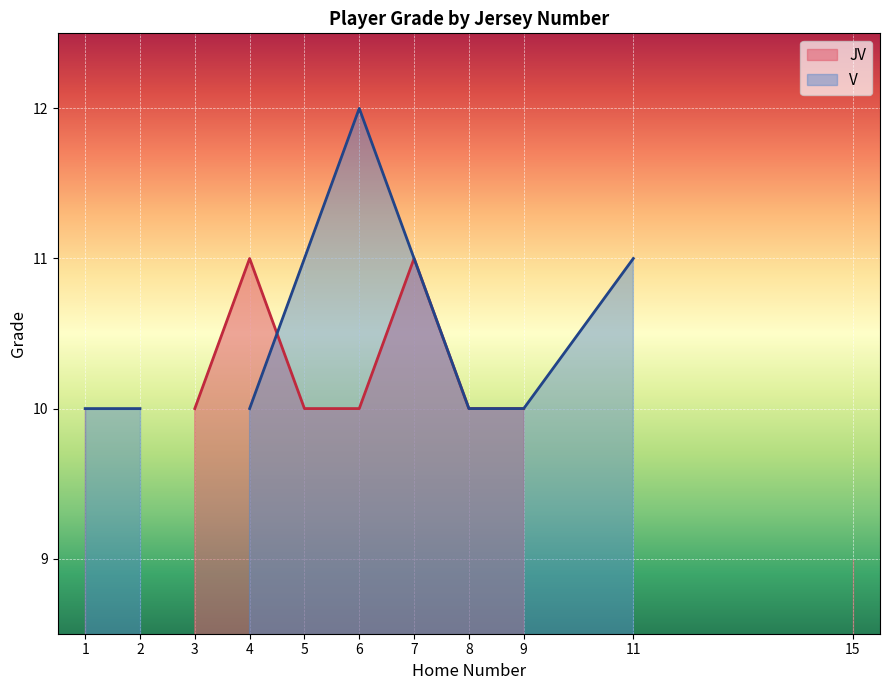

True or false: JV has more than 2 interior local peaks.

False